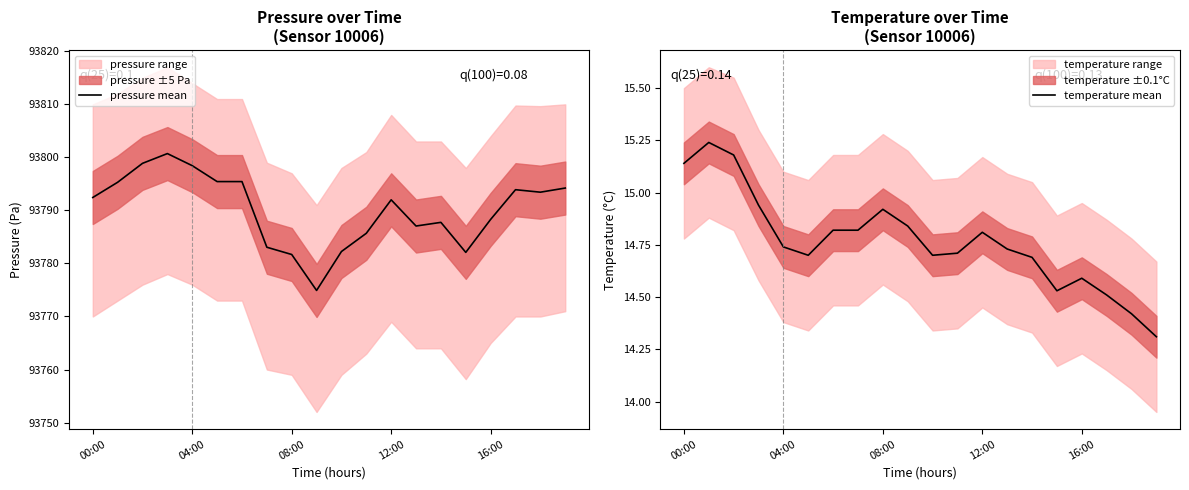

The temperature mean series shows 14.7 at 5. True or false?

True